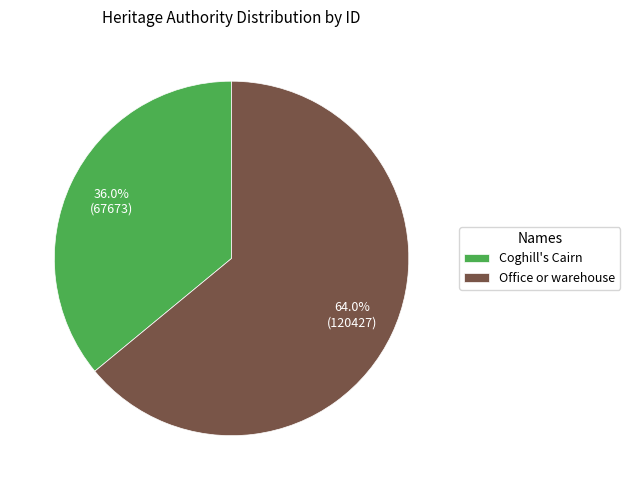

What percentage is NOT represented by Coghill's Cairn?

64.0%